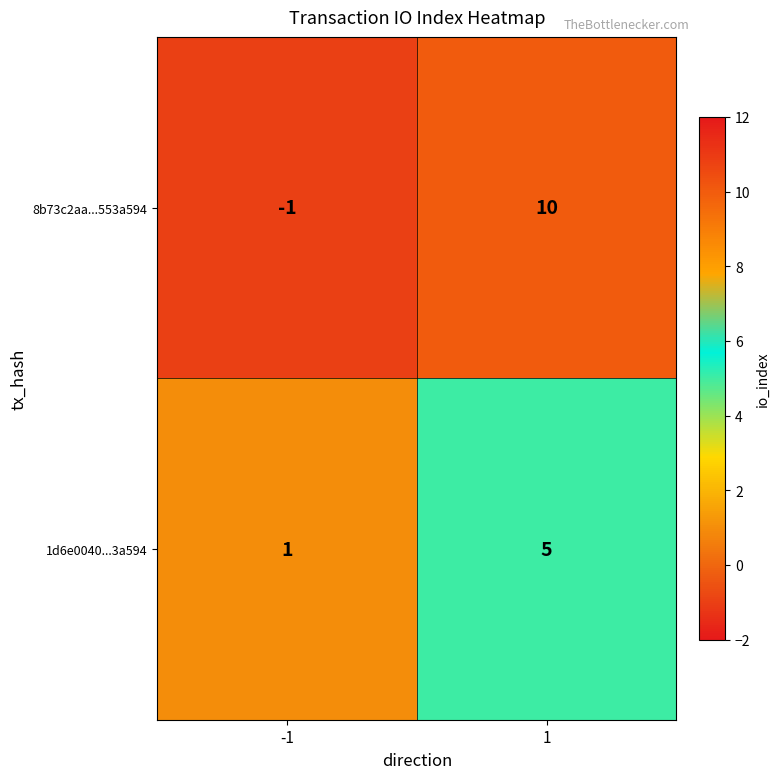

How many series are shown in this chart?

2